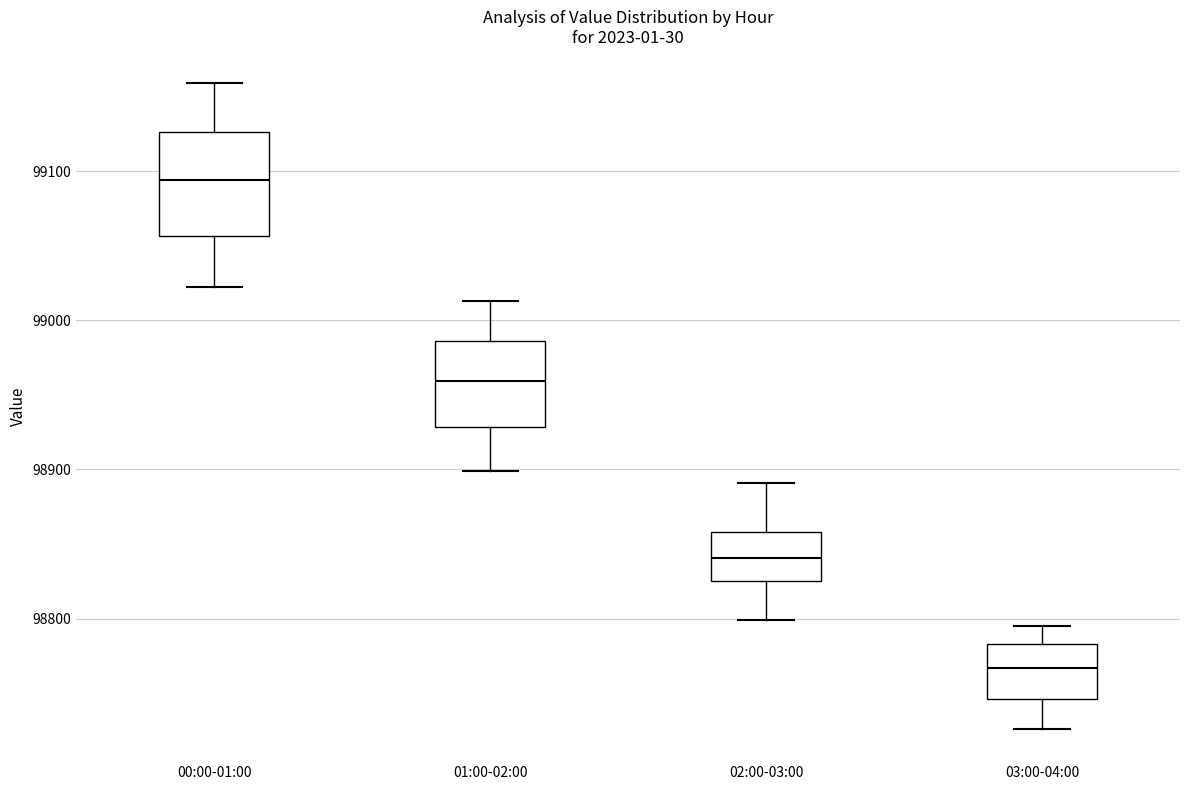

Reading left to right, read every box against the y-axis: the position of its median line, the range the box covers, and the ends of its whiskers. The values are not printed on the chart, so give them approximately, as read against the axis.

00:00-01:00: median 99090, box 99060 to 99130, whiskers 99020 to 99160
01:00-02:00: median 98960, box 98930 to 98990, whiskers 98900 to 99010
02:00-03:00: median 98840, box 98830 to 98860, whiskers 98800 to 98890
03:00-04:00: median 98770, box 98750 to 98780, whiskers 98730 to 98790